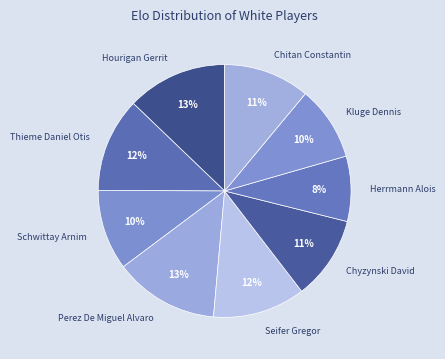

The Chitan Constantin slice represents 11% of the pie. True or false?

True